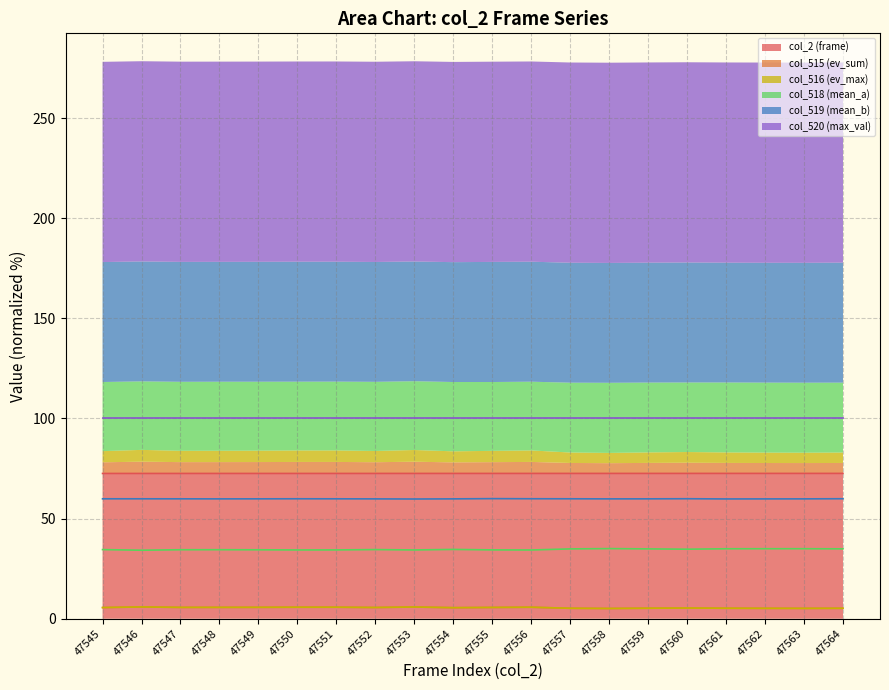

True or false: col_518 (mean_a) and col_519 (mean_b) intersect in this chart.

False